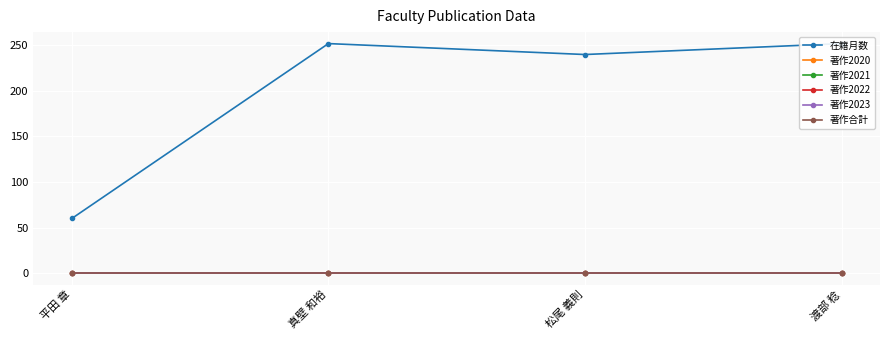

Which label corresponds to the largest value in the chart?

真壁 和裕